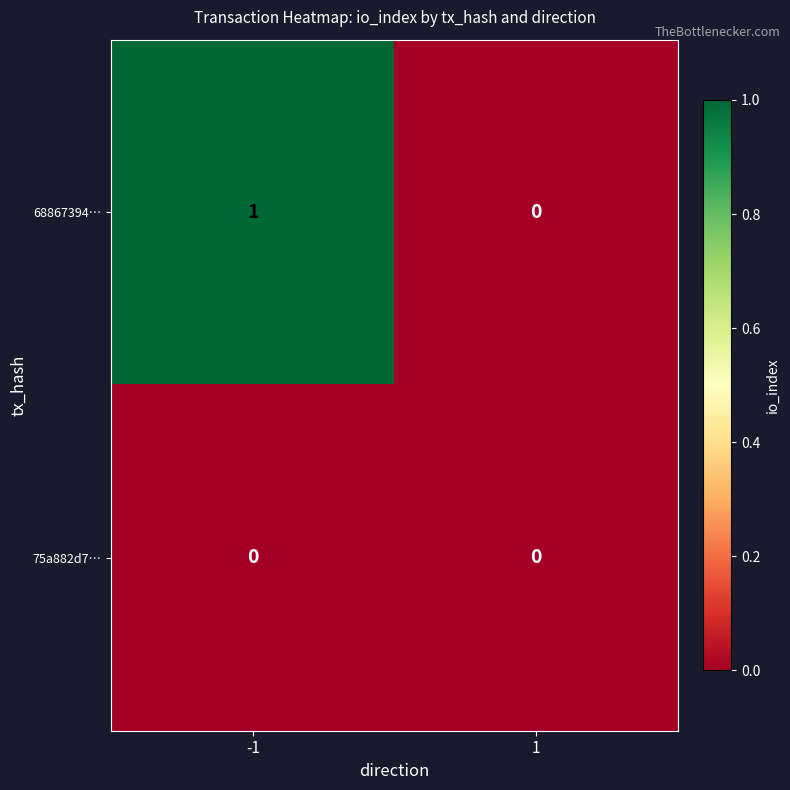

The value of 75a882d7… at 1 is 0. True or false?

True